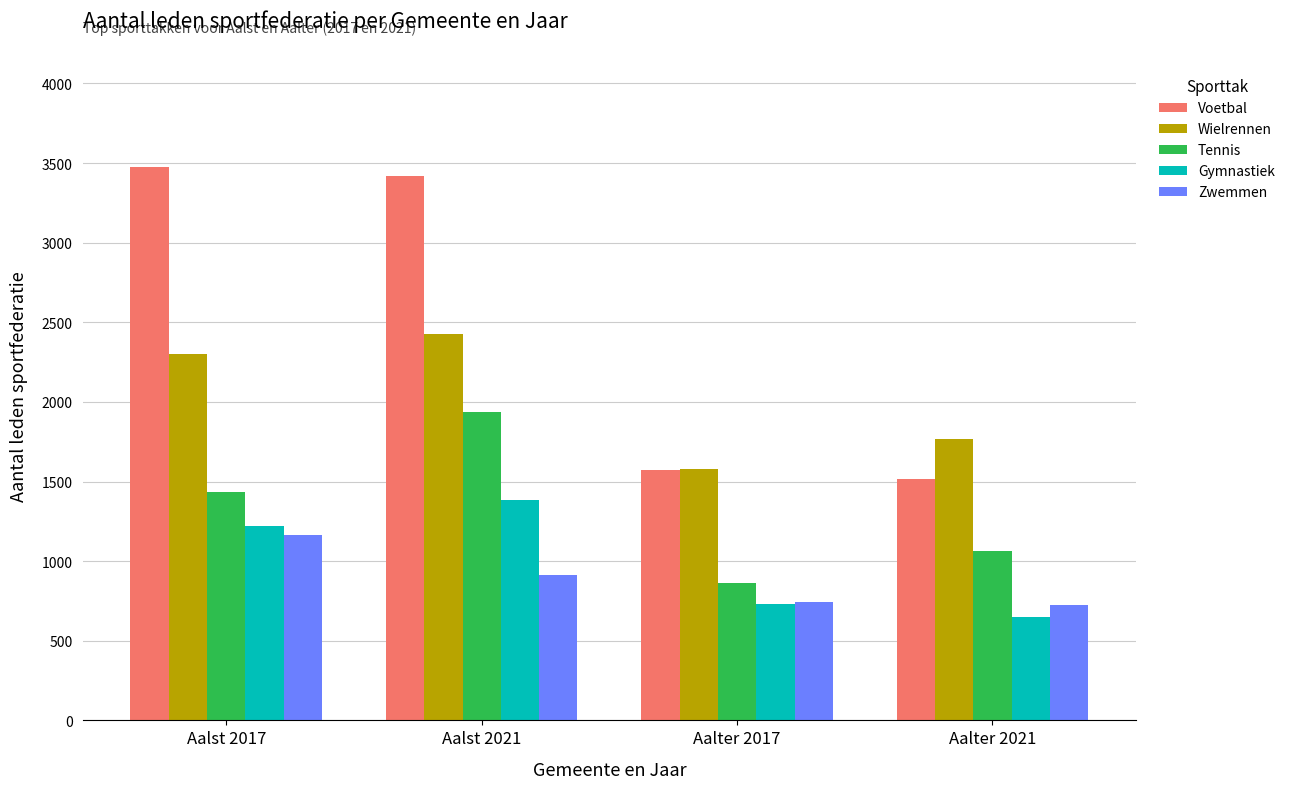

Where is Voetbal nearest to the value 2495?

Aalst 2021